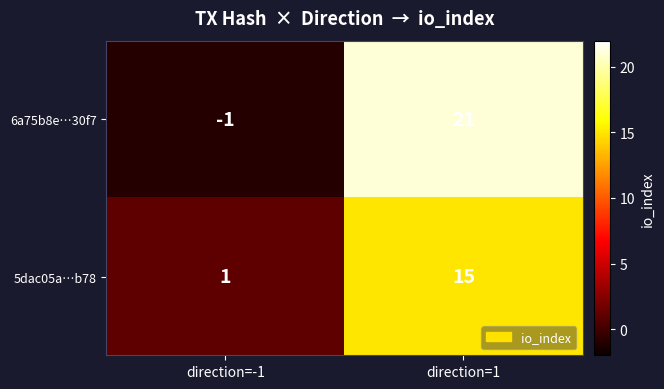

Reading left to right, transcribe all the data shown in this chart.

6a75b8e…30f7: direction=-1=-1	direction=1=21
5dac05a…b78: direction=-1=1	direction=1=15